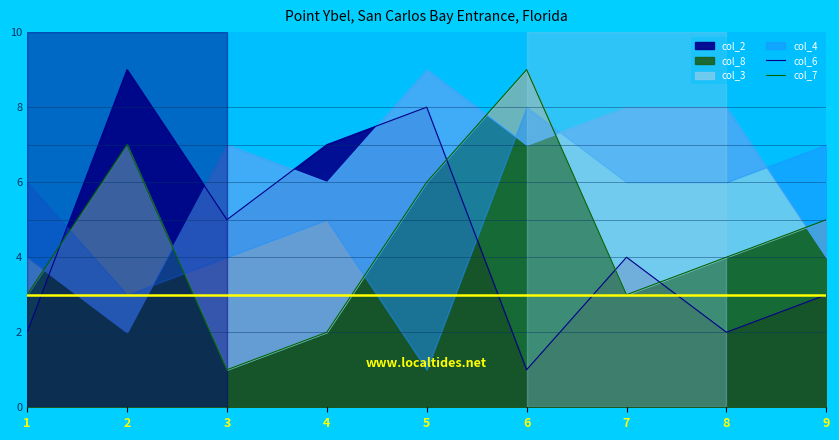

Between which two adjacent categories do col_7 and col_6 first intersect?

1 and 2